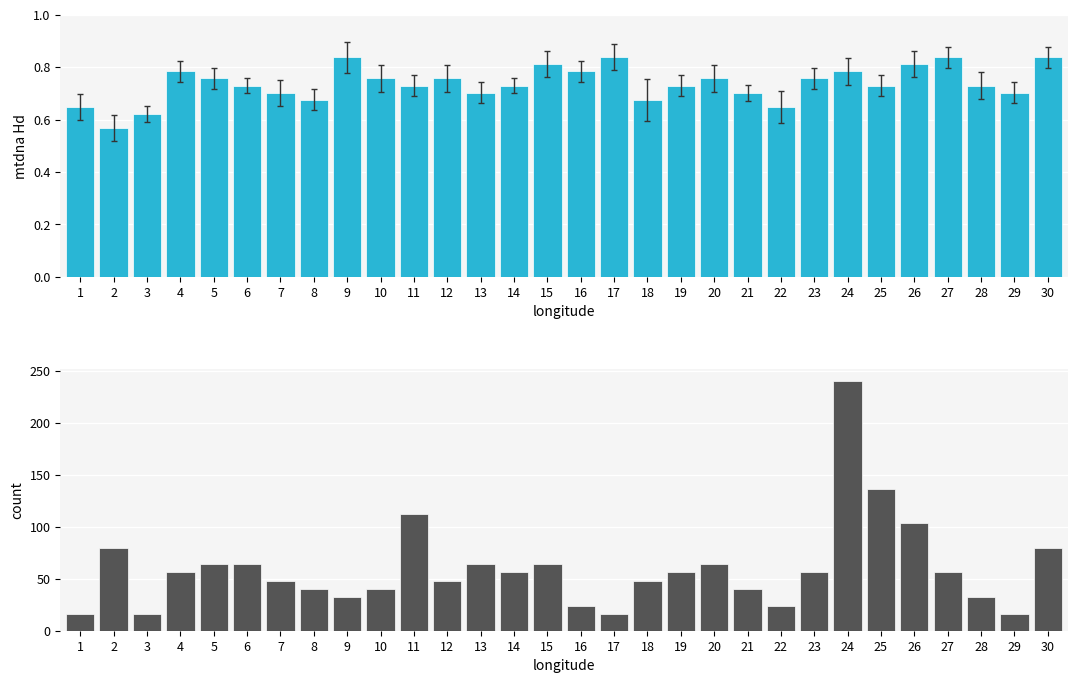

What is the total value across all series at 21?

40.7